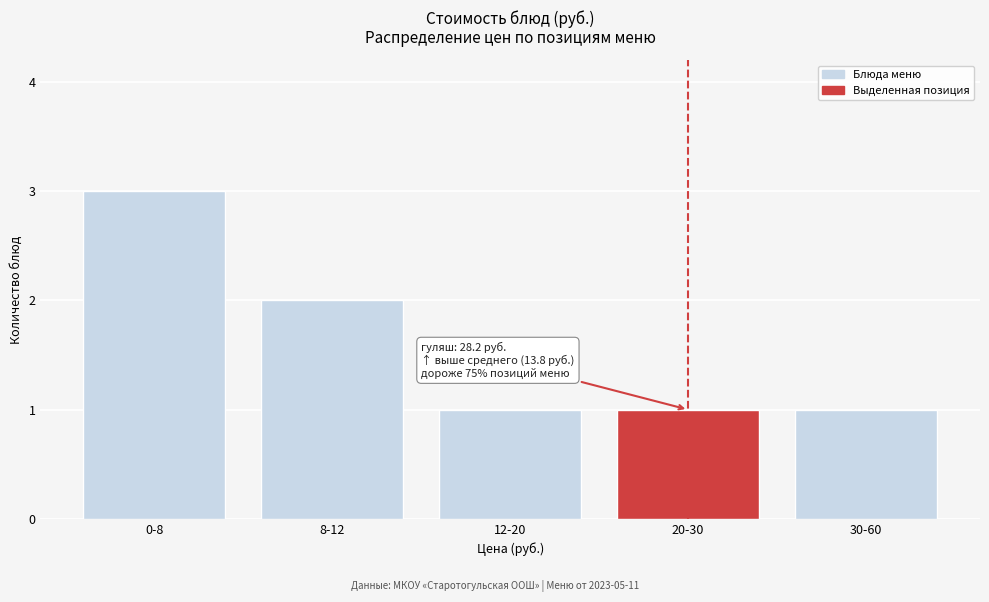

Reading left to right, list all the values displayed in this chart.

0-8=3	8-12=2	12-20=1	20-30=1	30-60=1